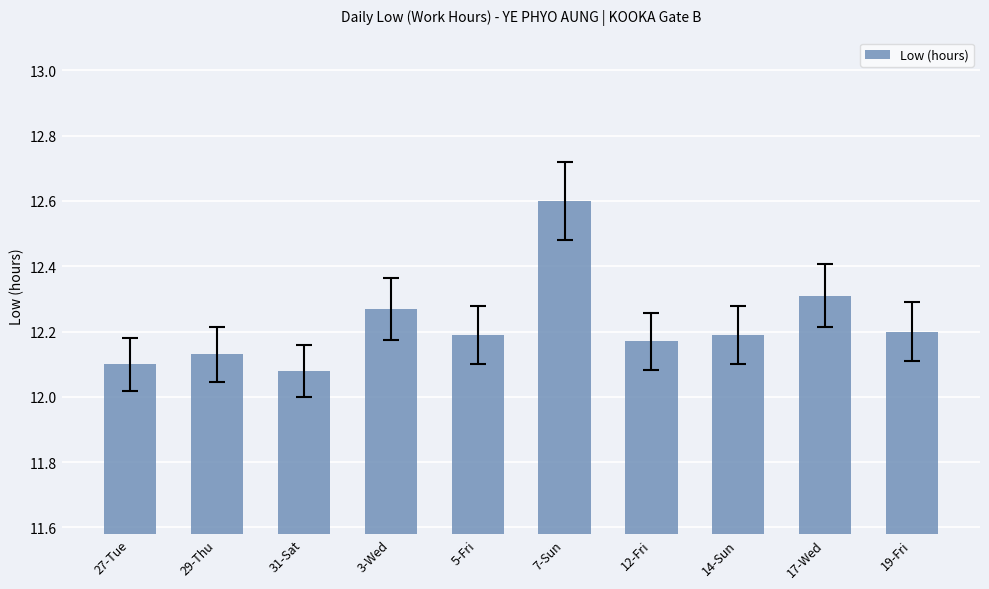

Between 29-Thu and 3-Wed, which is larger?

3-Wed